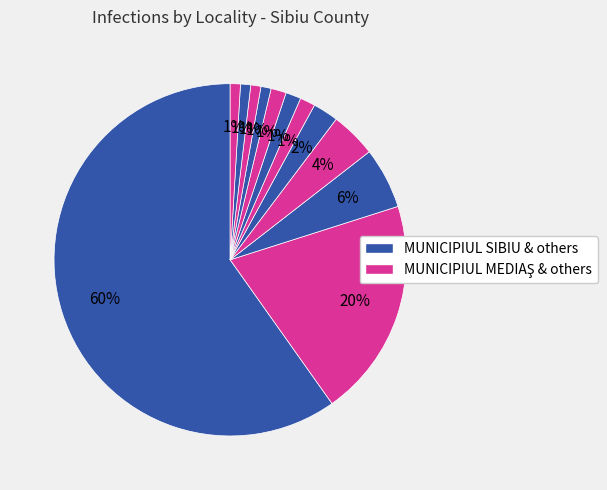

What is the largest slice in the pie chart?

MUNICIPIUL SIBIU